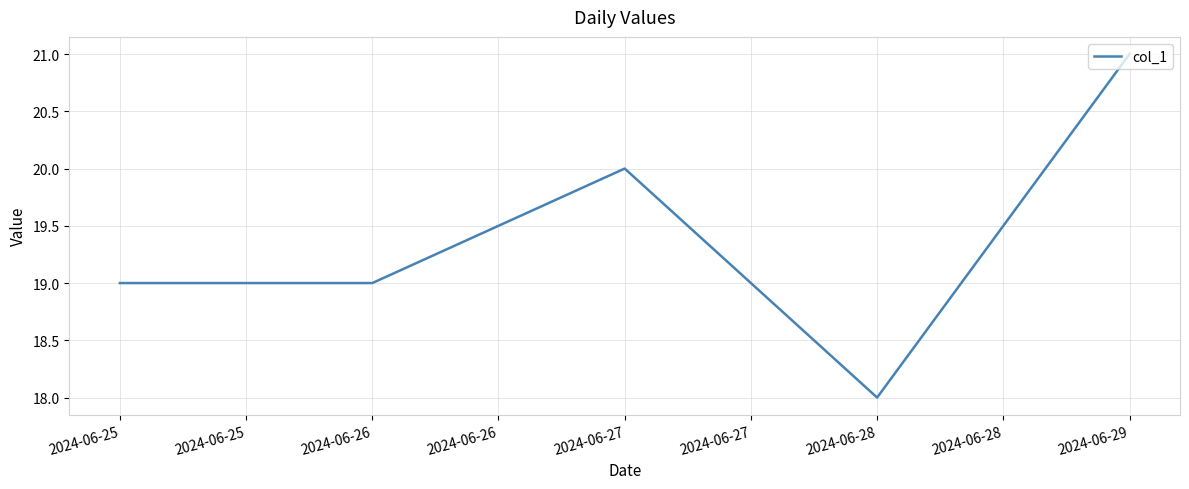

What value does the data have at 2024-06-29?

21